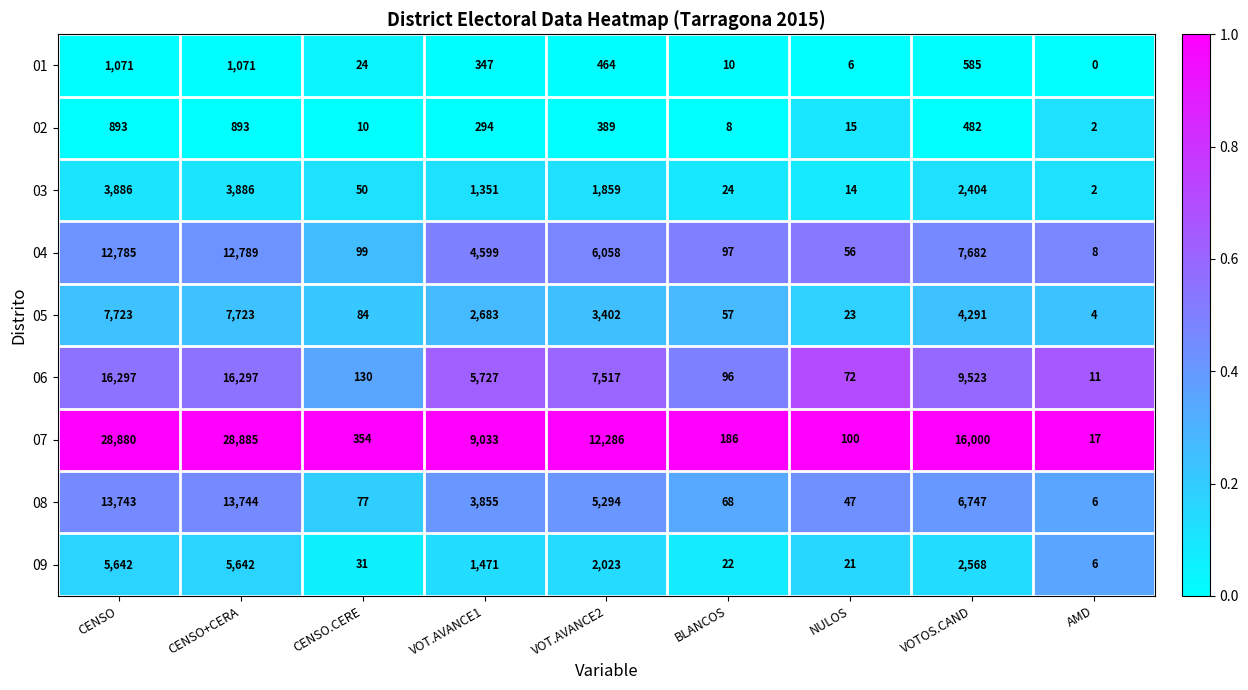

How many data points does each series have?

9